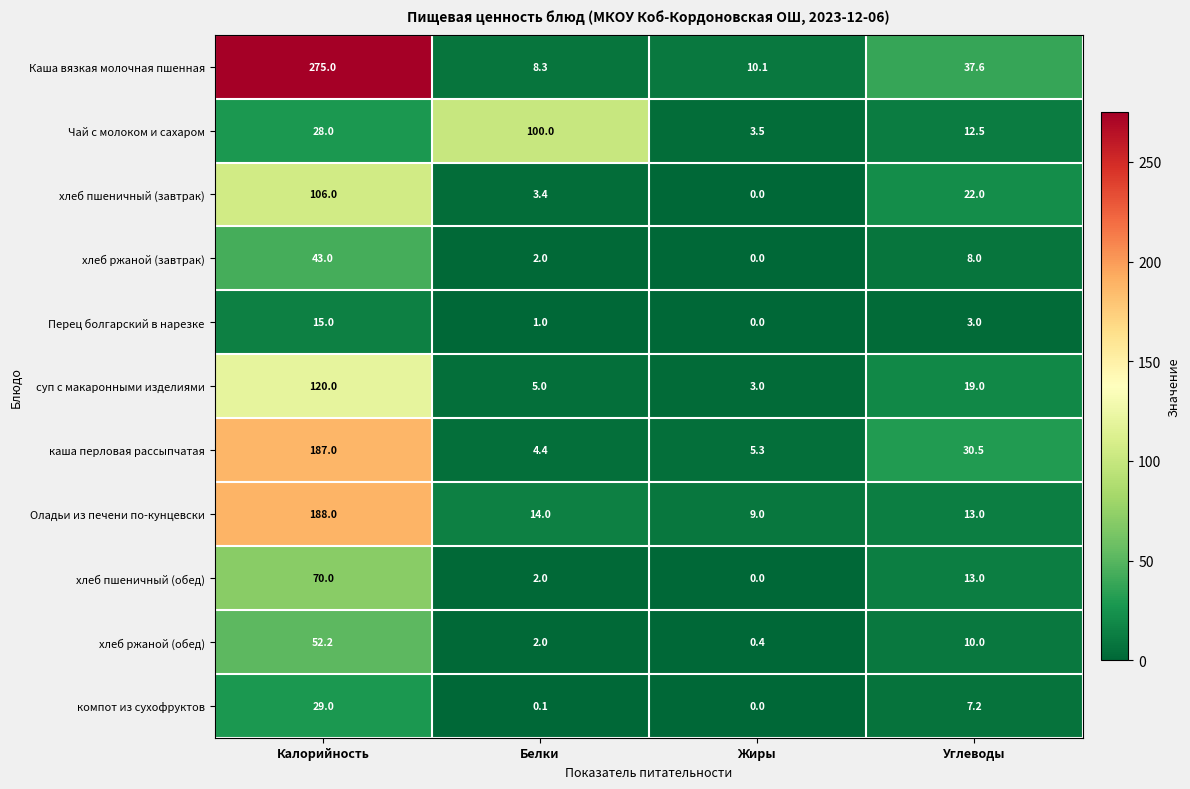

List the series in order of their peak value, highest first.

Каша вязкая молочная пшенная, Оладьи из печени по-кунцевски, каша перловая рассыпчатая, суп с макаронными изделиями, хлеб пшеничный (завтрак), Чай с молоком и сахаром, хлеб пшеничный (обед), хлеб ржаной (обед), хлеб ржаной (завтрак), компот из сухофруктов, Перец болгарский в нарезке